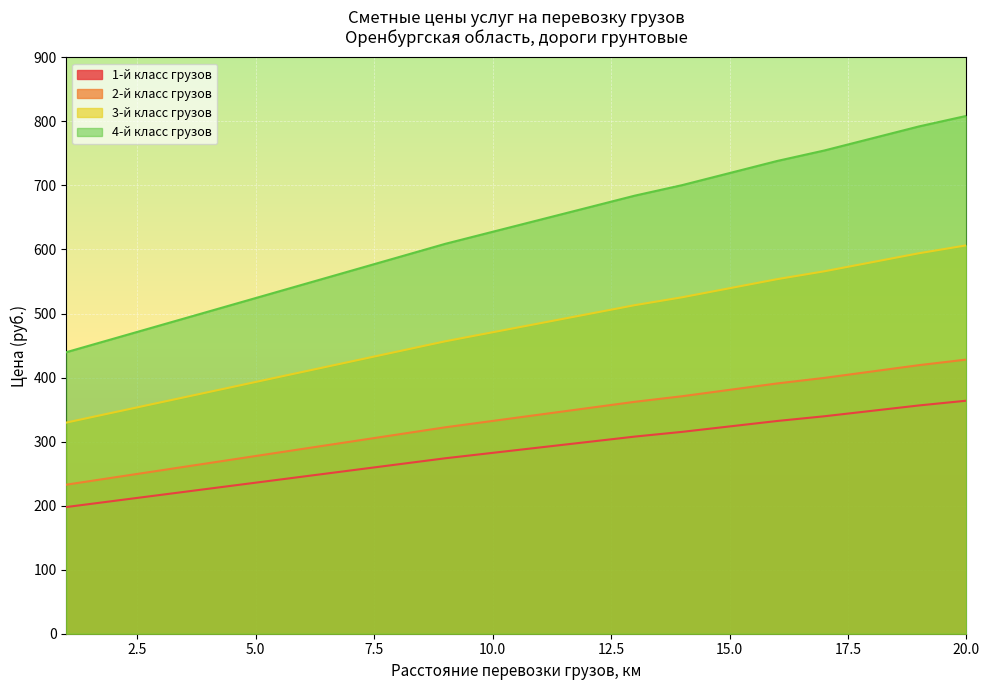

At which category is the sum across all series the highest?

20.0